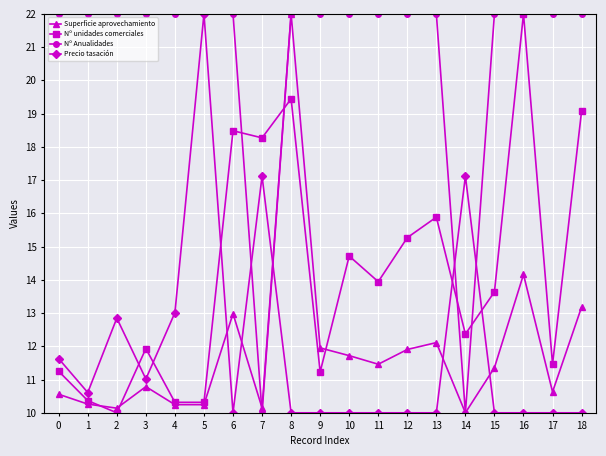

Which category has the highest value in the Nº unidades comerciales series?

16